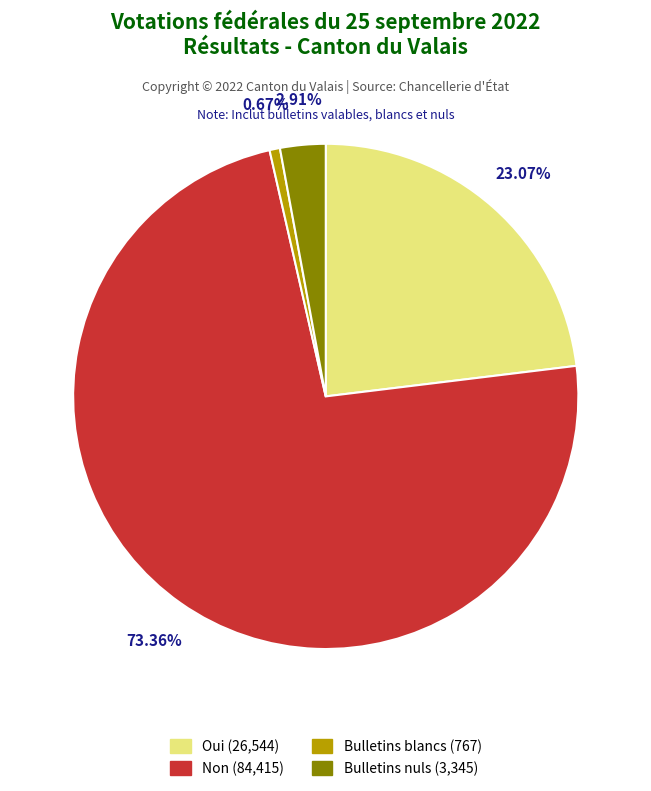

Count the number of slices in the pie.

4